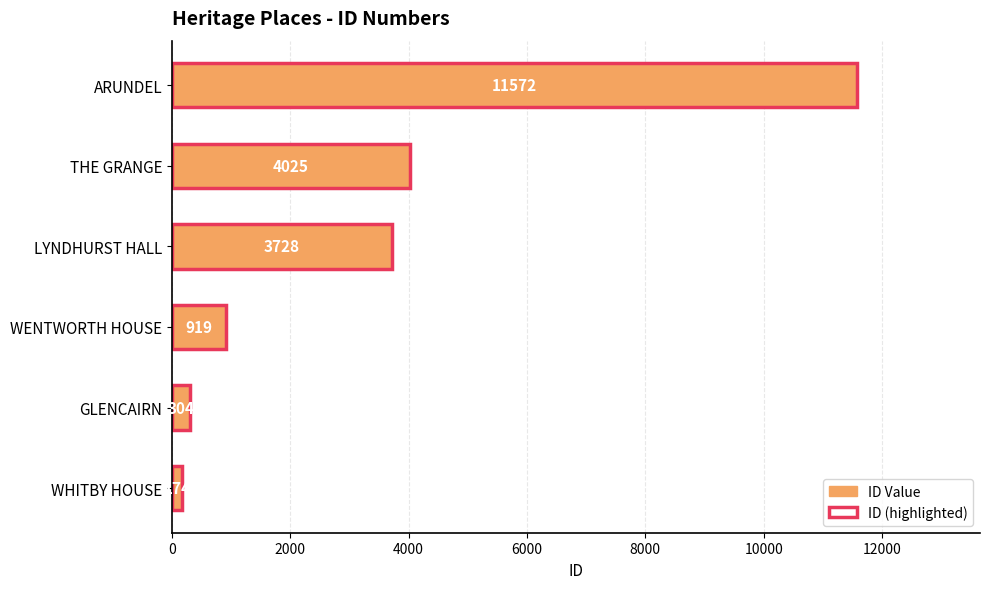

List the series in order of their peak value, highest first.

ID Value, ID (highlighted)